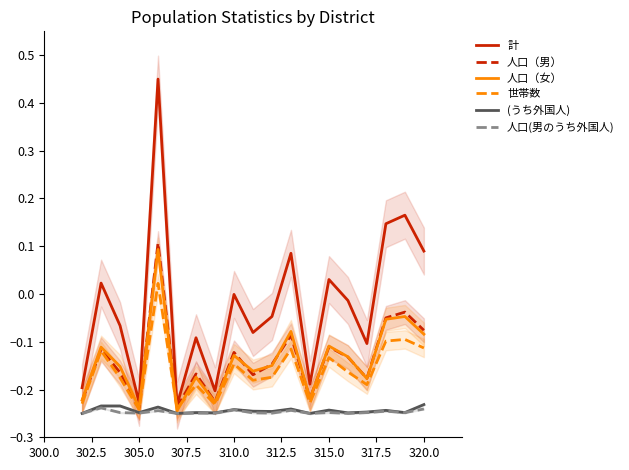

True or false: (うち外国人) and 計 cross at least once.

False